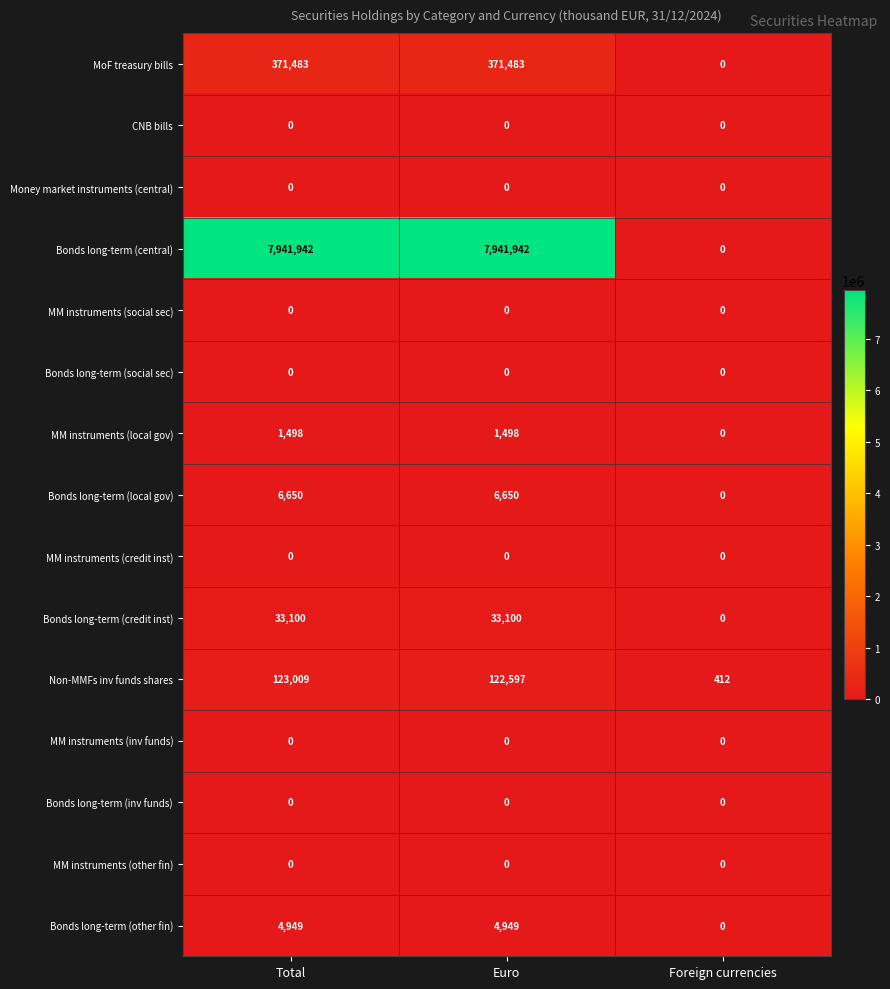

What is the highest value of the Bonds long-term (other fin) series?

4949